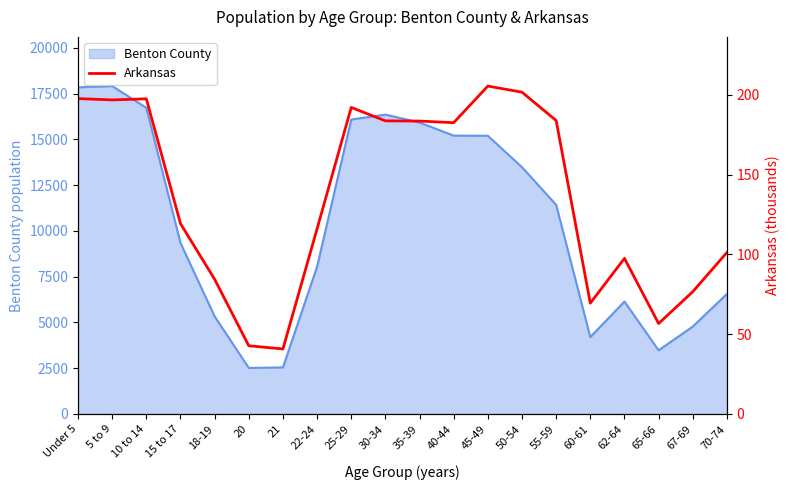

Does the chart display data point markers on the line(s)?

No